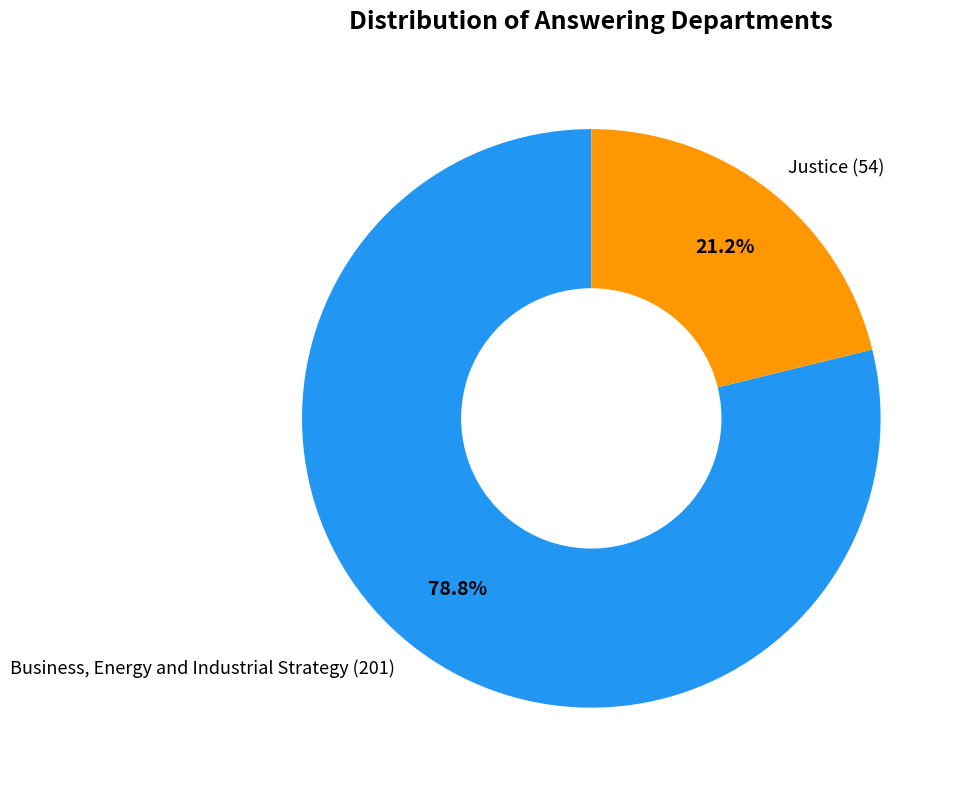

Which slice is the smallest?

Justice (54)